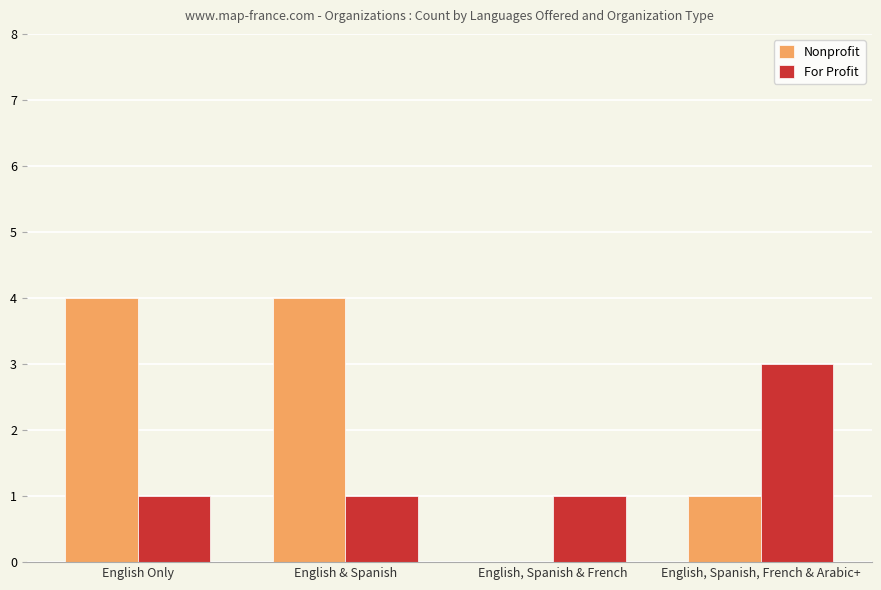

Reading left to right, what are all the values shown in this chart?

Nonprofit: English Only=4	English & Spanish=4	English, Spanish & French=0	English, Spanish, French & Arabic+=1
For Profit: English Only=1	English & Spanish=1	English, Spanish & French=1	English, Spanish, French & Arabic+=3